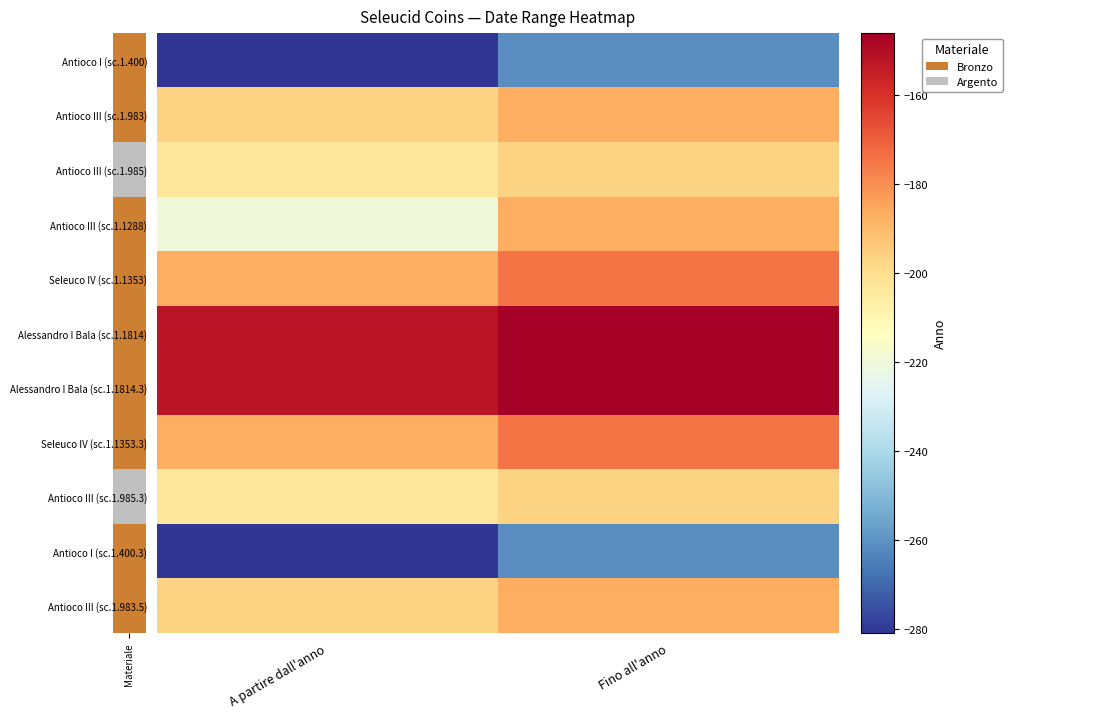

Which series has the widest spread of values?

Antioco III (sc.1.1288)